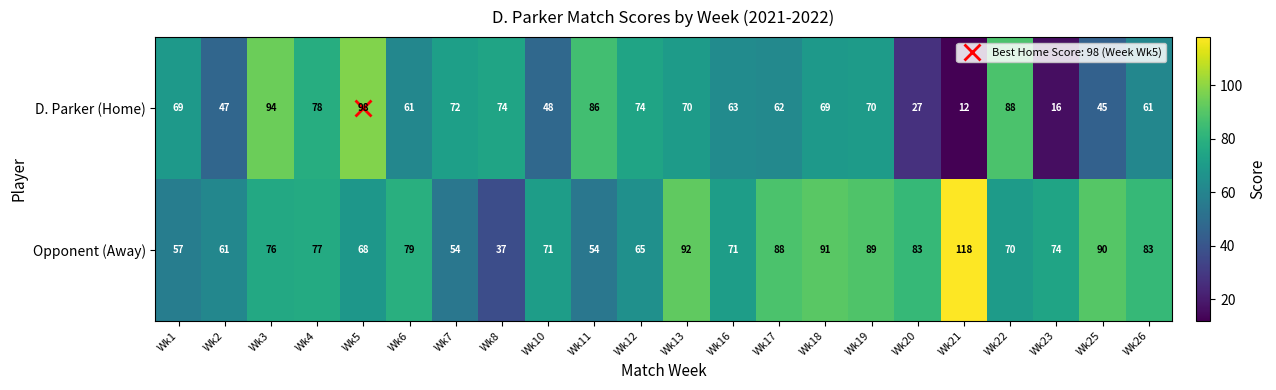

Which series has the largest total across all categories?

Opponent (Away)